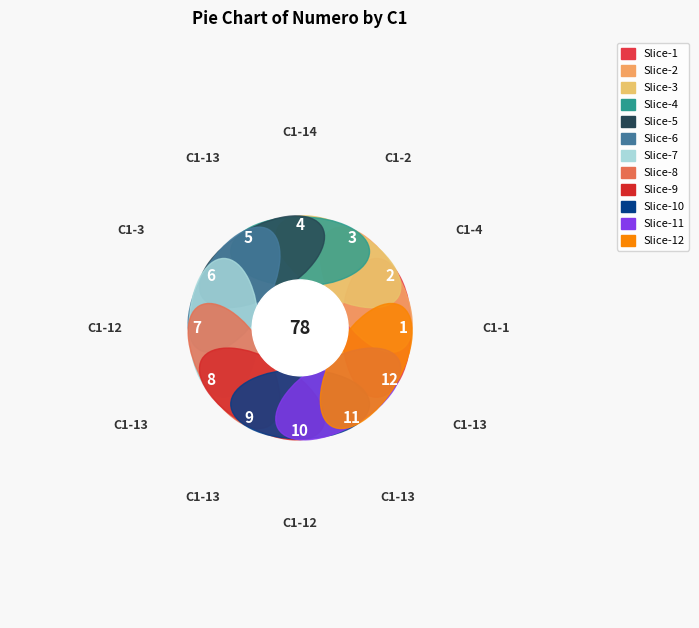

What is the ratio of the value at 13 to the value at 4?

6.0